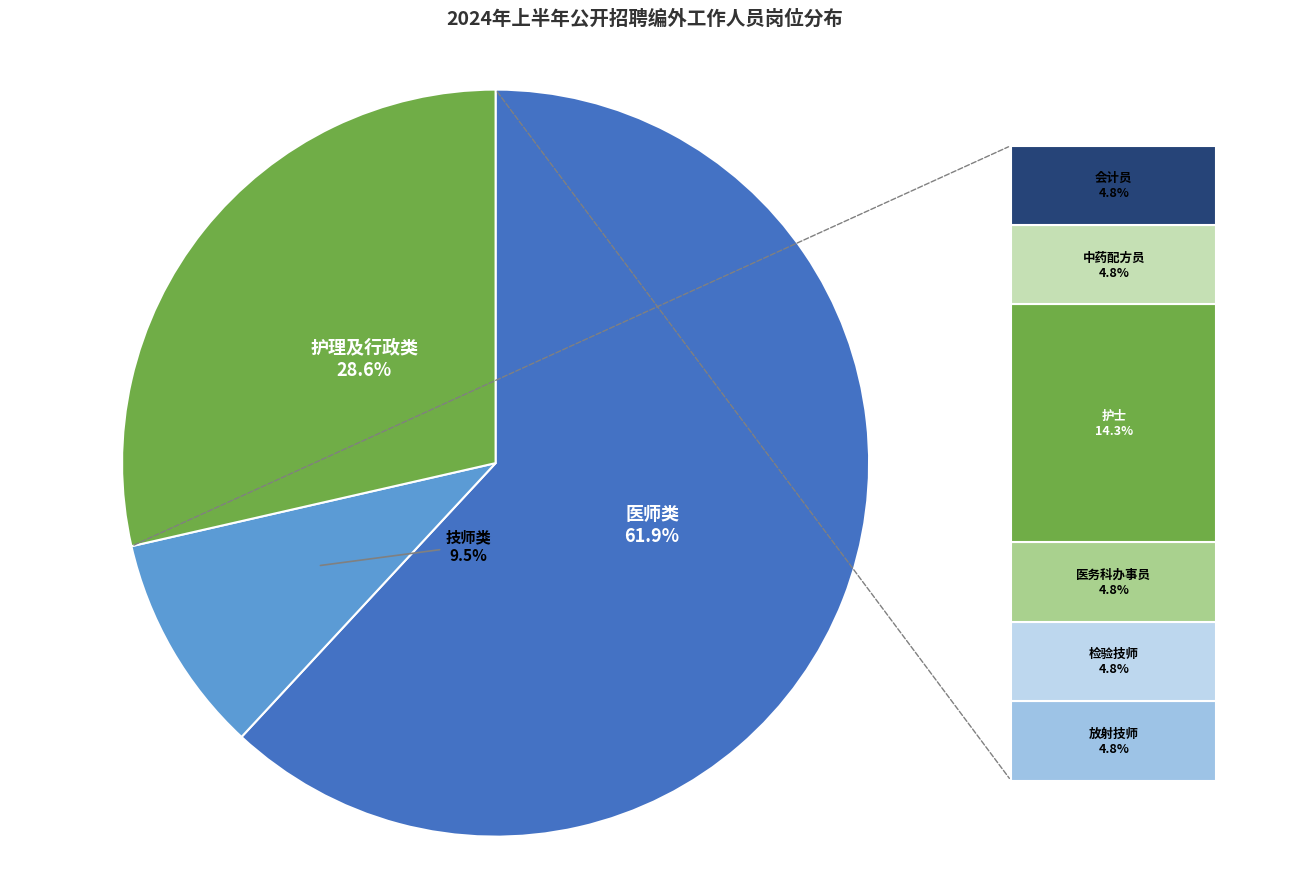

Is there a majority slice in this chart?

Yes